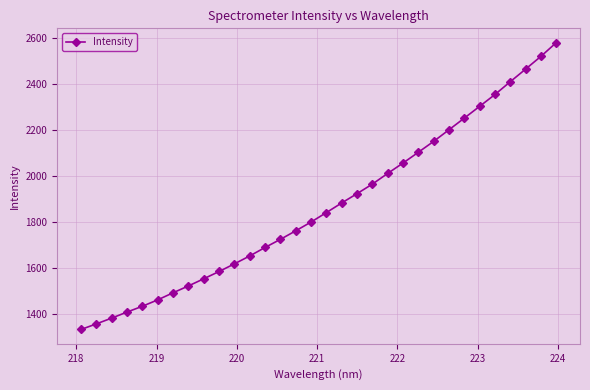

Does the chart display data point markers on the line(s)?

Yes